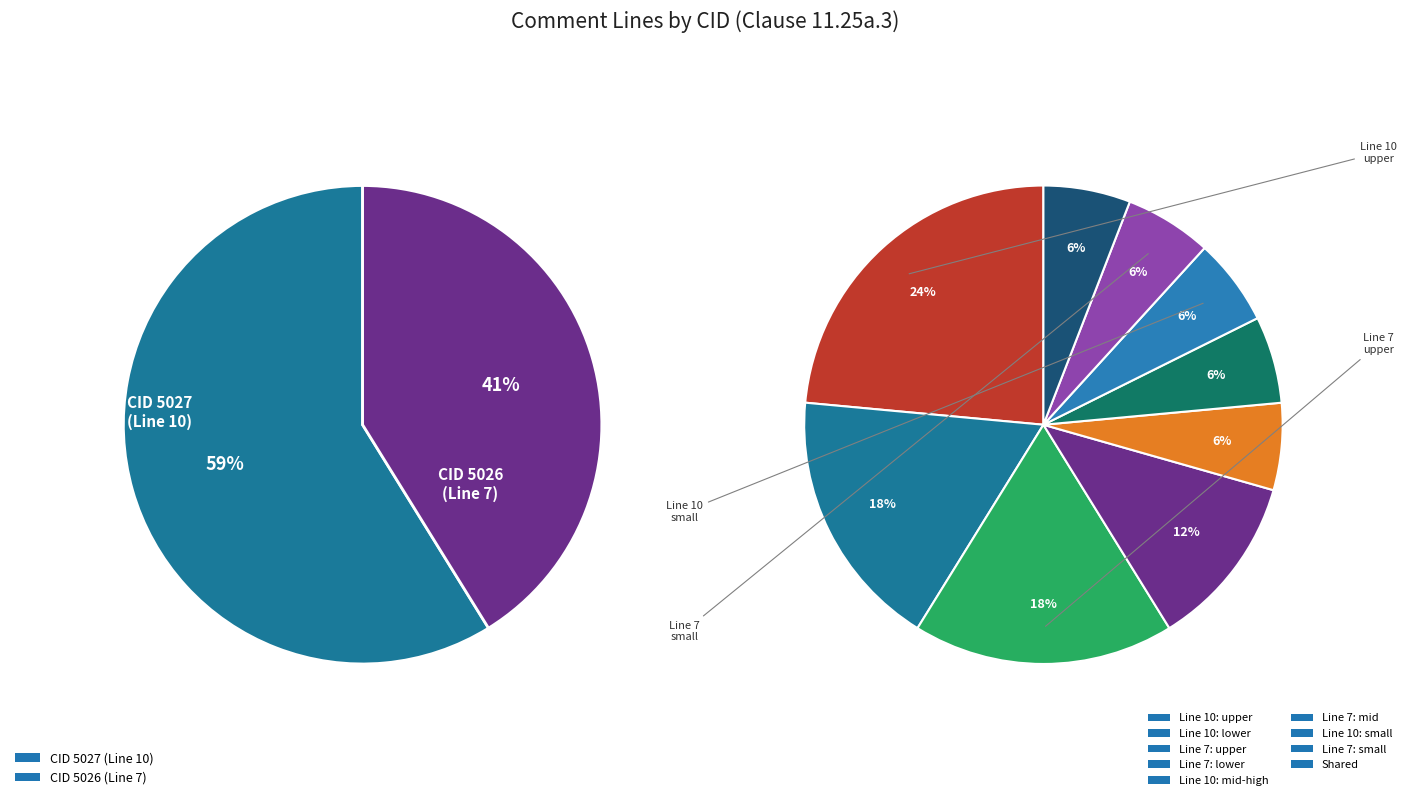

Does any single category account for the majority?

Yes